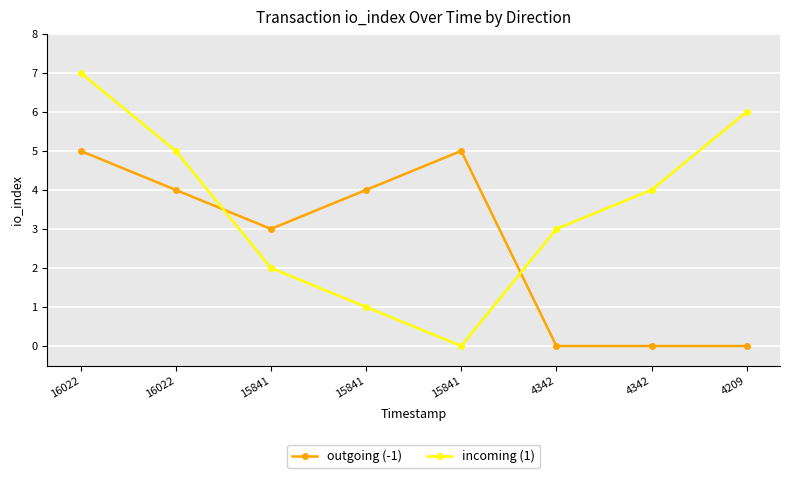

True or false: incoming (1) has a value of 3 at 4342.

True